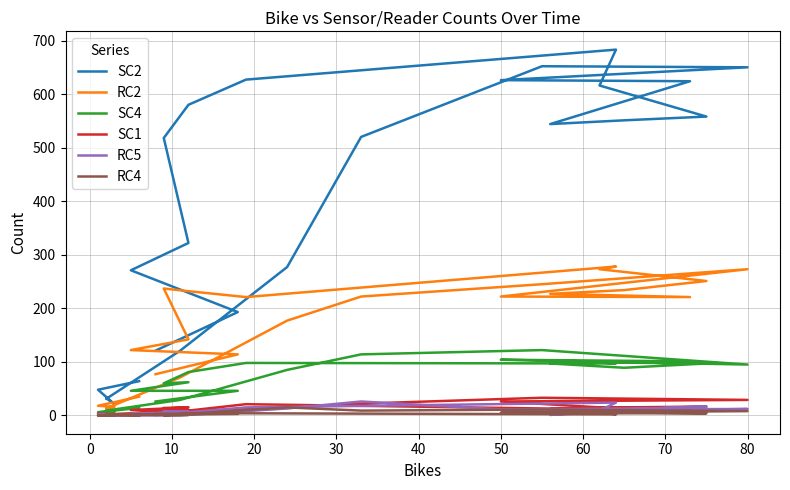

Reading left to right, extract all data points from this chart.

SC2: 64	48	21	32	31	121	277	520	652	650	626	624	544	551	558	616	683	627	580	518	322	271	193	121
RC2: 35	18	16	10	13	71	177	222	245	273	222	221	227	234	251	273	278	221	232	237	142	122	114	77
SC4: 14	6	7	6	9	29	85	114	122	95	104	101	97	89	97	99	97	98	81	60	62	46	46	26
SC1: 1	3	0	3	2	8	14	22	33	29	26	5	12	15	16	15	11	21	9	14	15	10	6	7
RC5: 0	2	0	0	0	0	13	26	7	12	11	14	1	11	17	9	24	15	6	8	7	3	5	1
RC4: 0	0	0	0	2	2	15	9	11	8	5	8	3	4	4	6	2	4	4	0	1	1	3	3